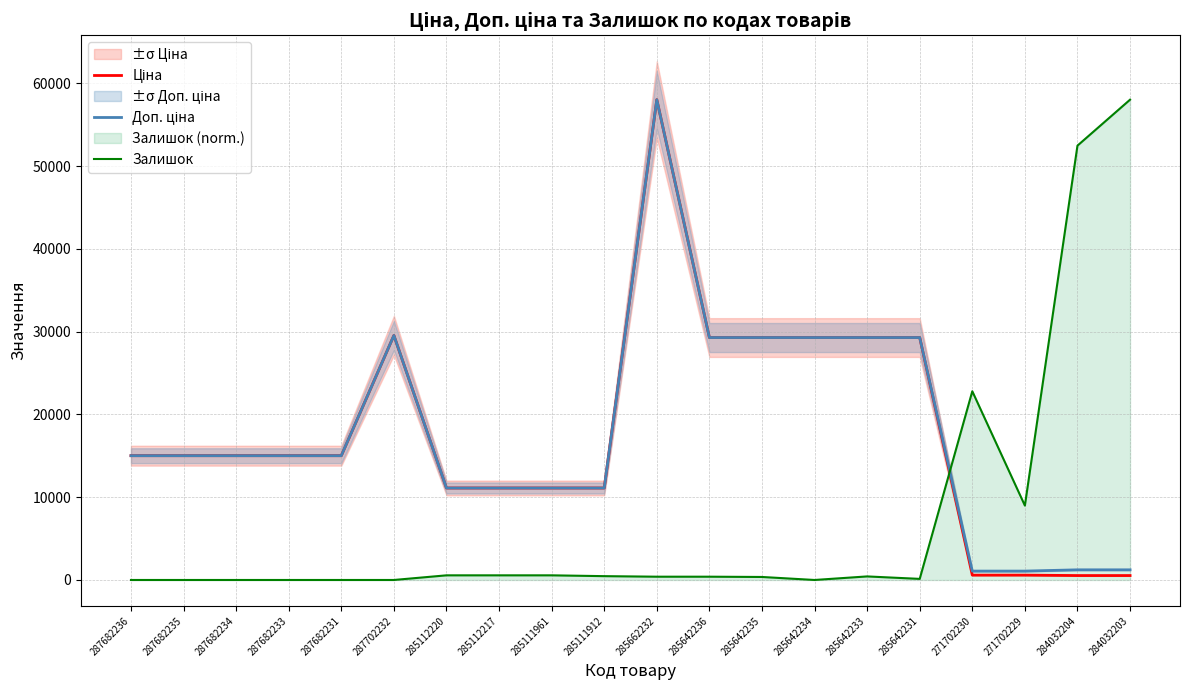

What is the label of the 3rd point from the left?

287682234